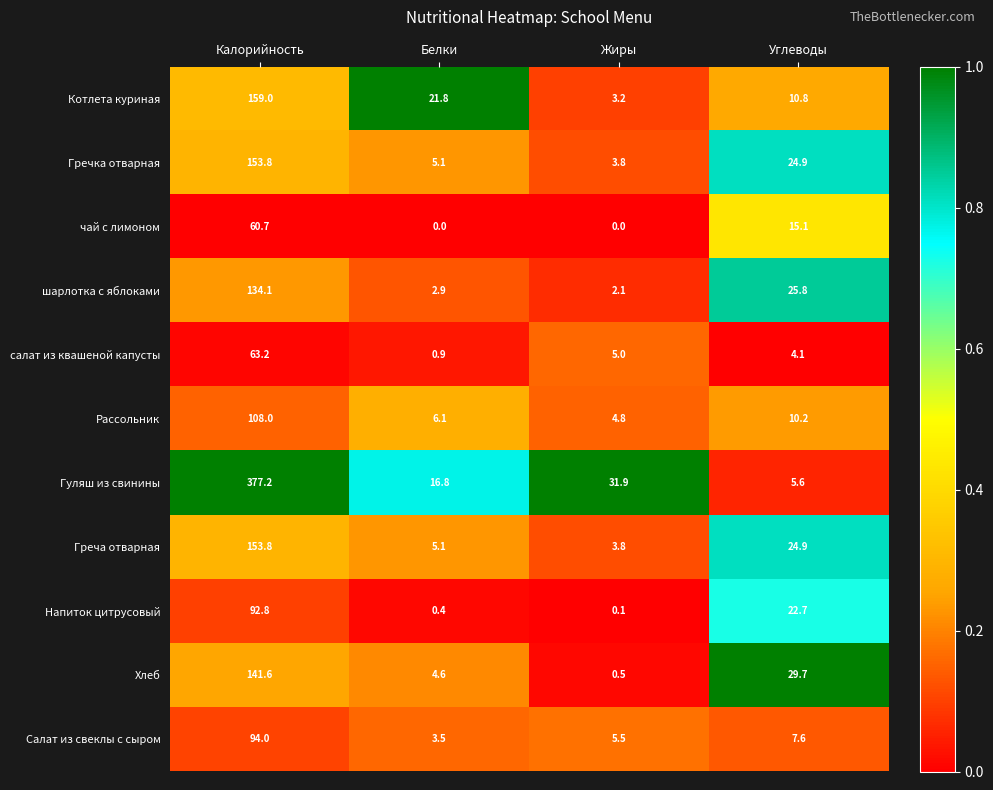

Is the value of шарлотка с яблоками at Углеводы greater than the value of Гречка отварная at Белки?

Yes